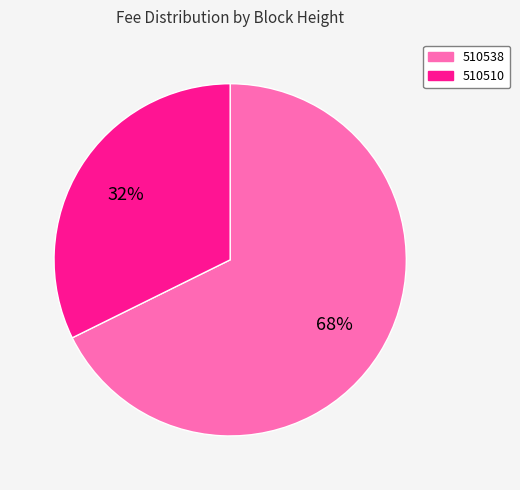

Approximately how many times larger is the value at 510510 compared to 510538?

0.5